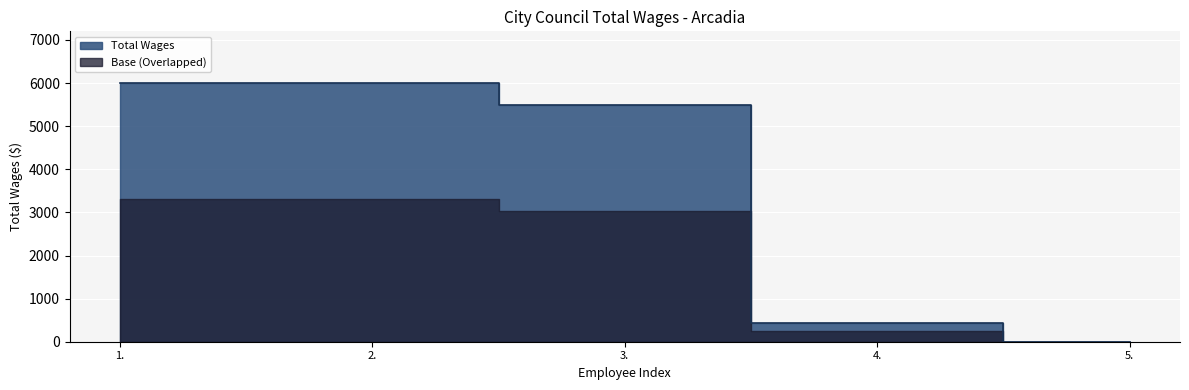

Between 1. and 4., which is larger?

1.